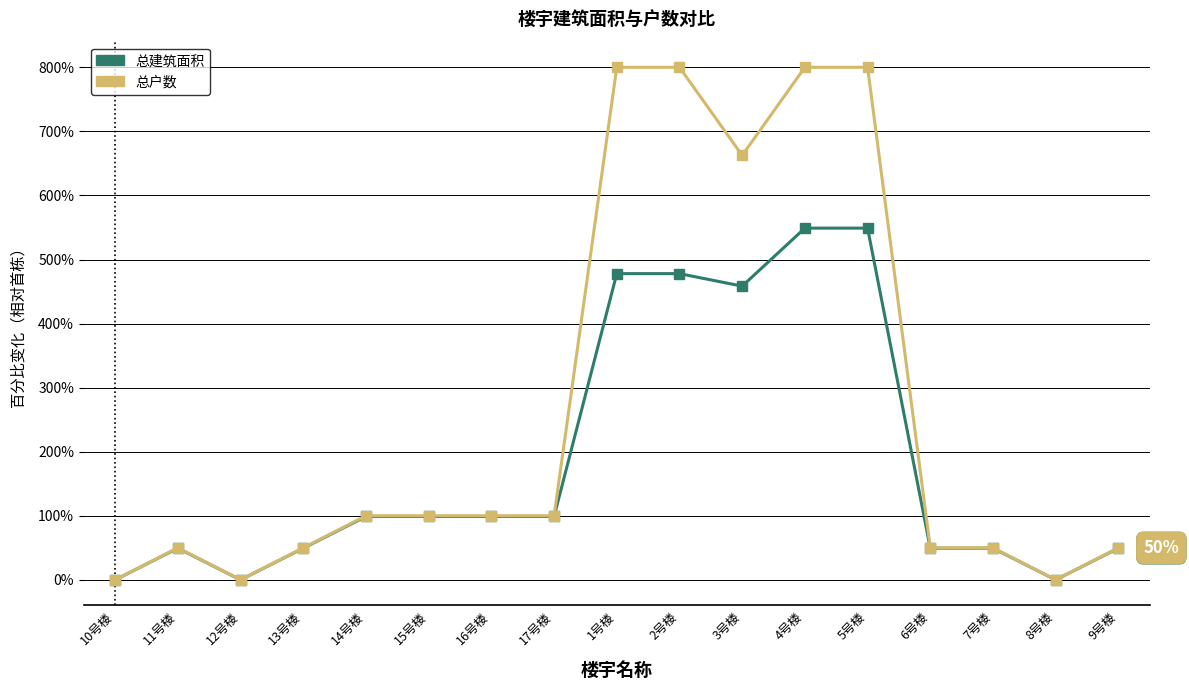

What is the sum of the 总户数 values at 3号楼 and 11号楼?

712.5